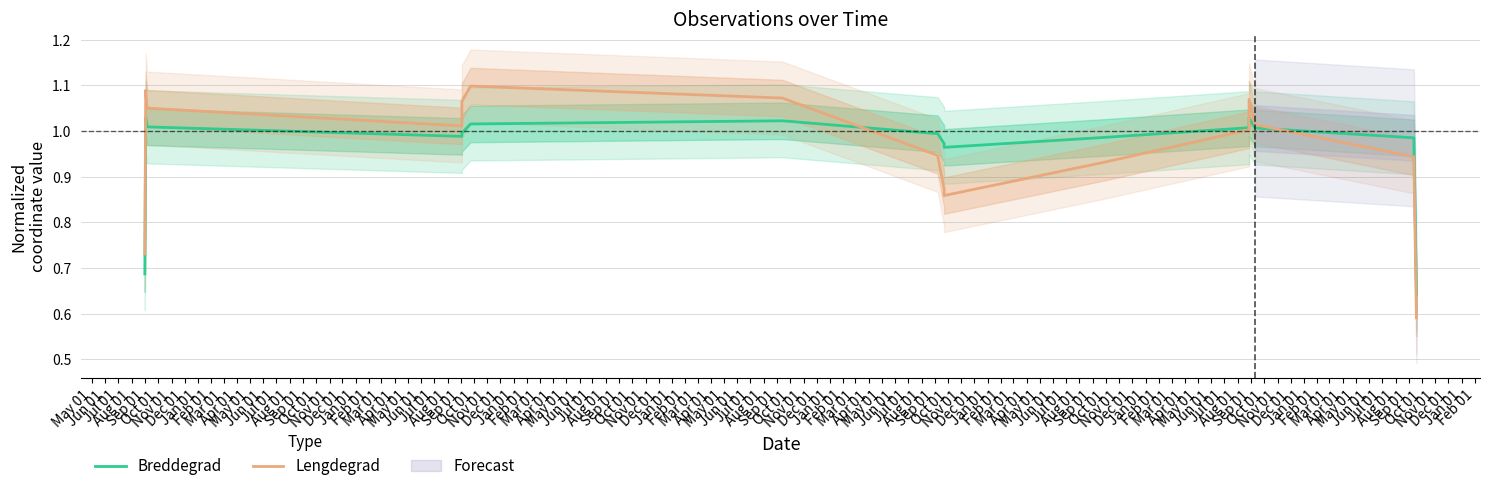

Does the chart have visible grid lines?

Yes